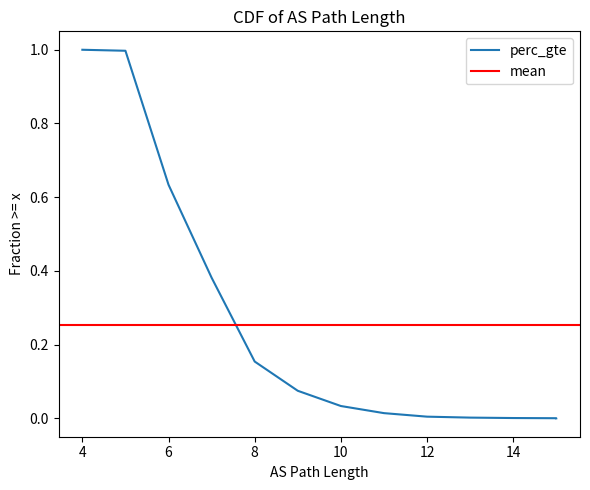

What is the average value?

0.3